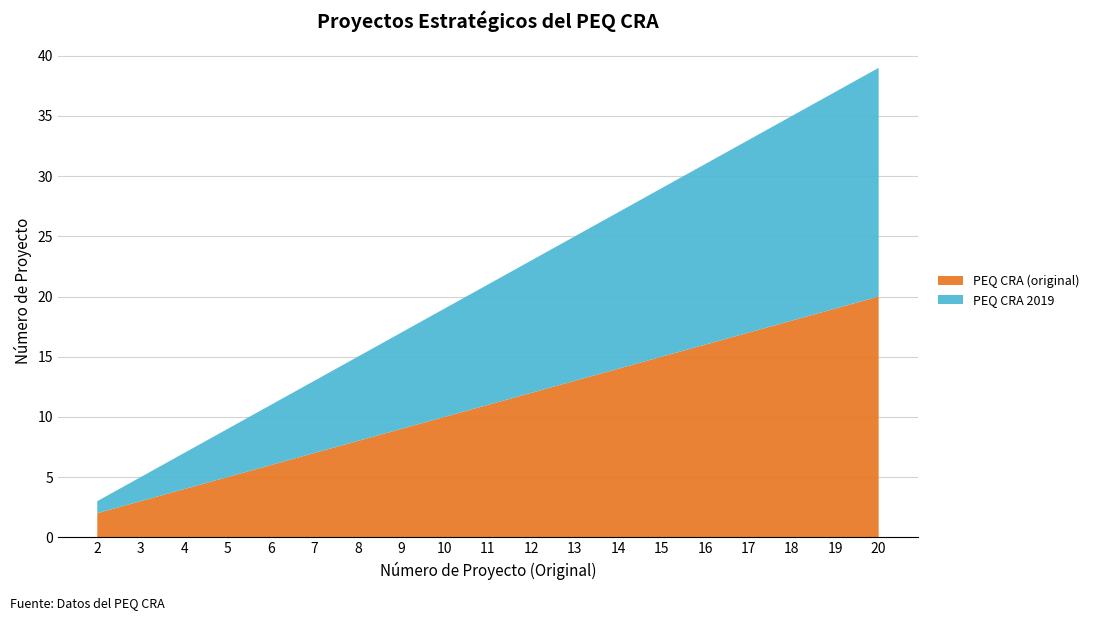

Reading left to right, transcribe all the data shown in this chart.

PEQ CRA (original): 2	3	4	5	6	7	8	9	10	11	12	13	14	15	16	17	18	19	20
PEQ CRA 2019: 1	2	3	4	5	6	7	8	9	10	11	12	13	14	15	16	17	18	19